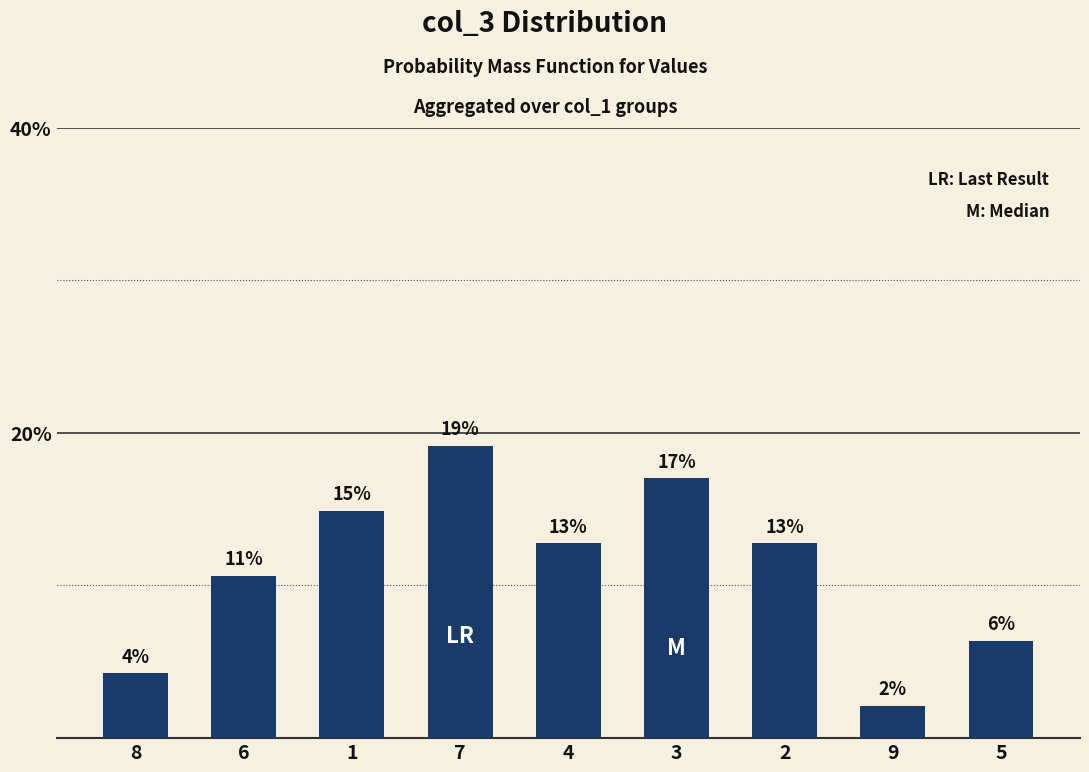

Are the bars horizontal?

No